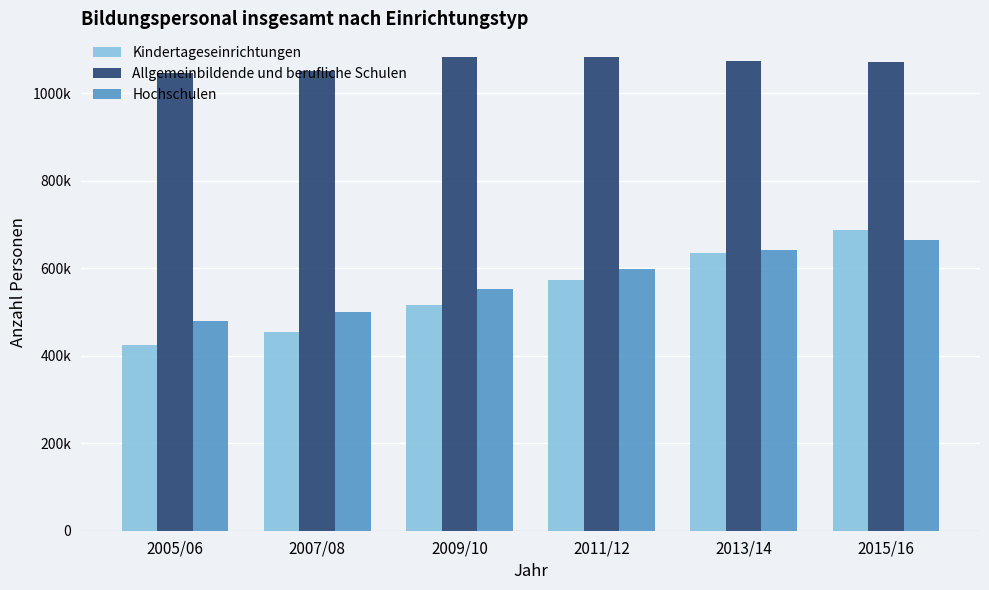

True or false: Hochschulen has a value of 875262 at 2007/08.

False